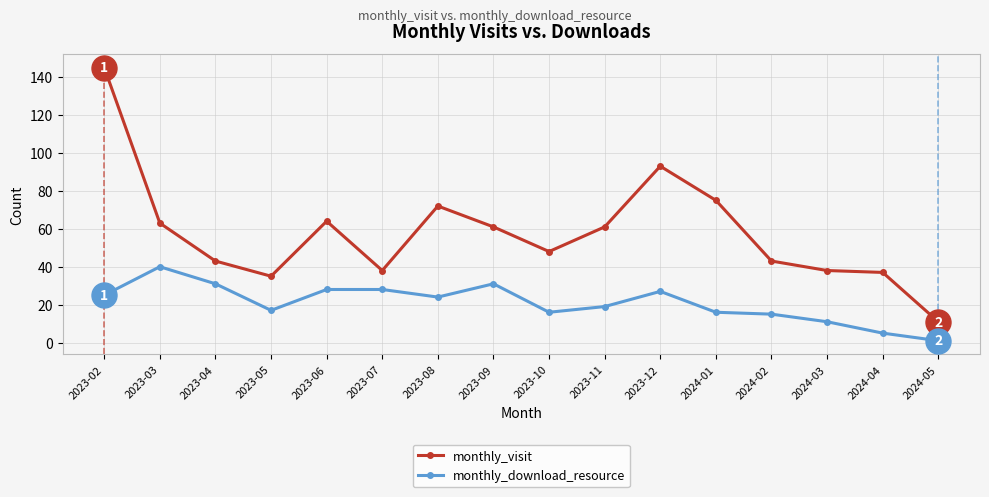

True or false: monthly_download_resource and monthly_visit cross at least once.

False